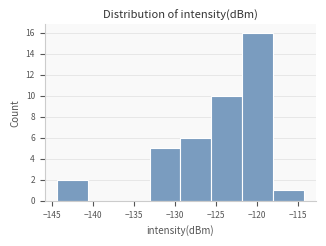

Reading left to right, list every bar in this chart as the range it spans on the x-axis followed by its height. Neither the bar edges nor the heights are printed on the chart, so give them approximately, as read against the axes.

-144.5 to -140.5: 2
-140.5 to -137.0: 0
-137.0 to -133.0: 0
-133.0 to -129.5: 5
-129.5 to -125.5: 6
-125.5 to -122.0: 10
-122.0 to -118.0: 16
-118.0 to -114.5: 1